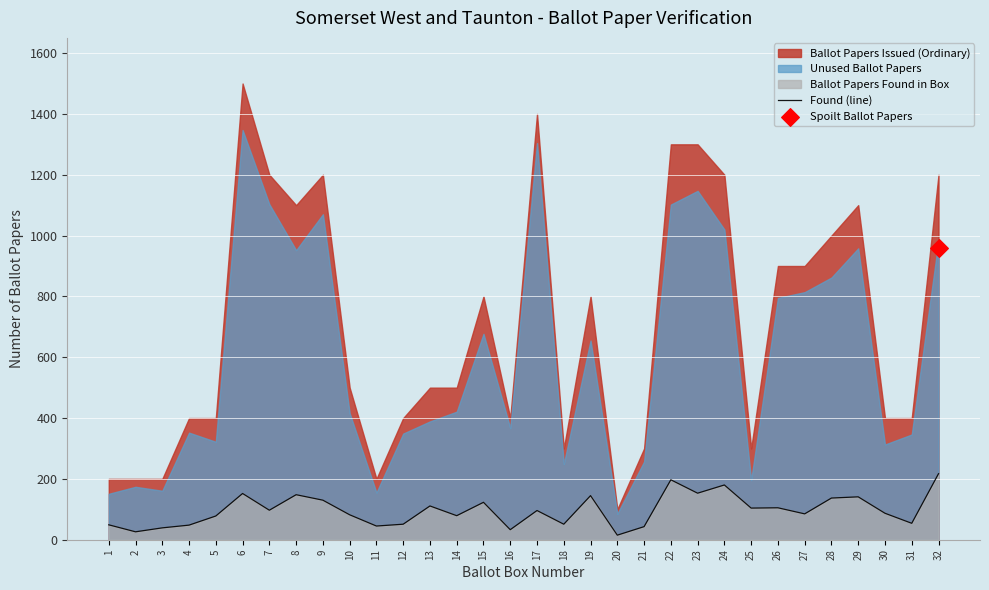

What is the change in value from 17 to 18?

-45